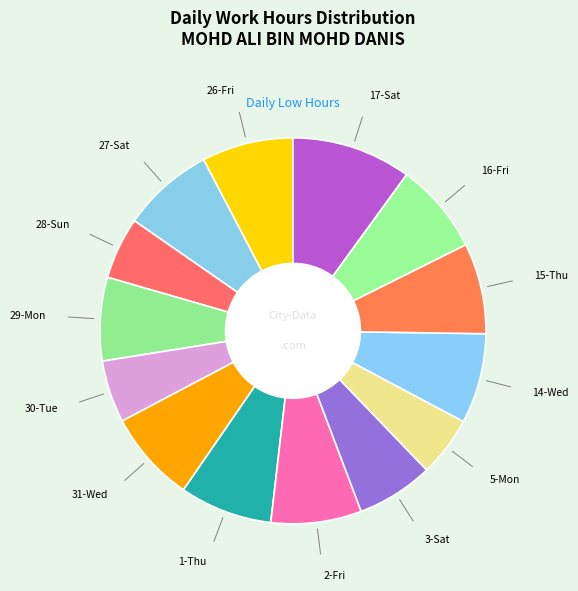

Rank the categories by value from highest to lowest.

17-Sat, 1-Thu, 27-Sat, 31-Wed, 26-Fri, 16-Fri, 15-Thu, 2-Fri, 14-Wed, 29-Mon, 3-Sat, 30-Tue, 28-Sun, 5-Mon